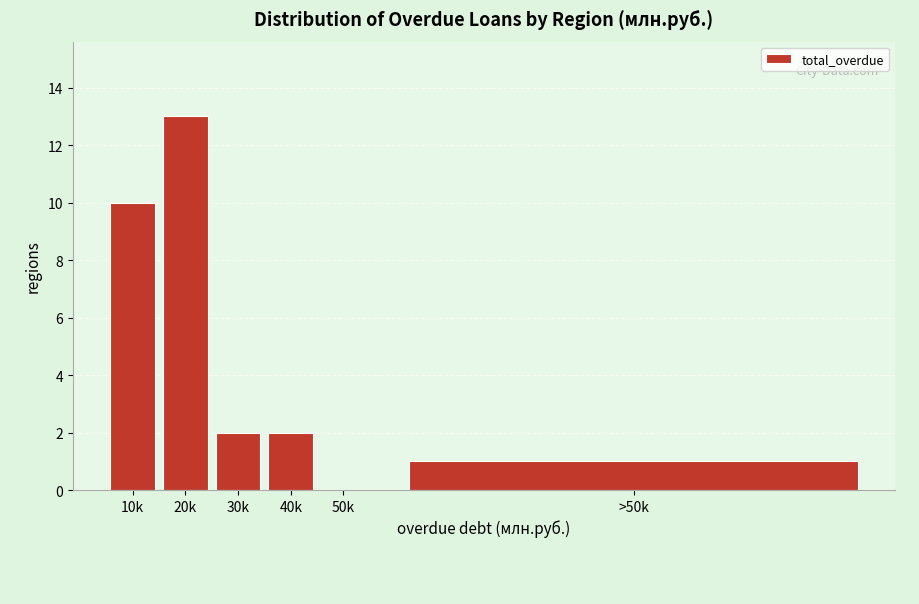

Reading left to right, list all the values displayed in this chart.

10k=10	20k=13	30k=2	40k=2	50k=0	>50k=1